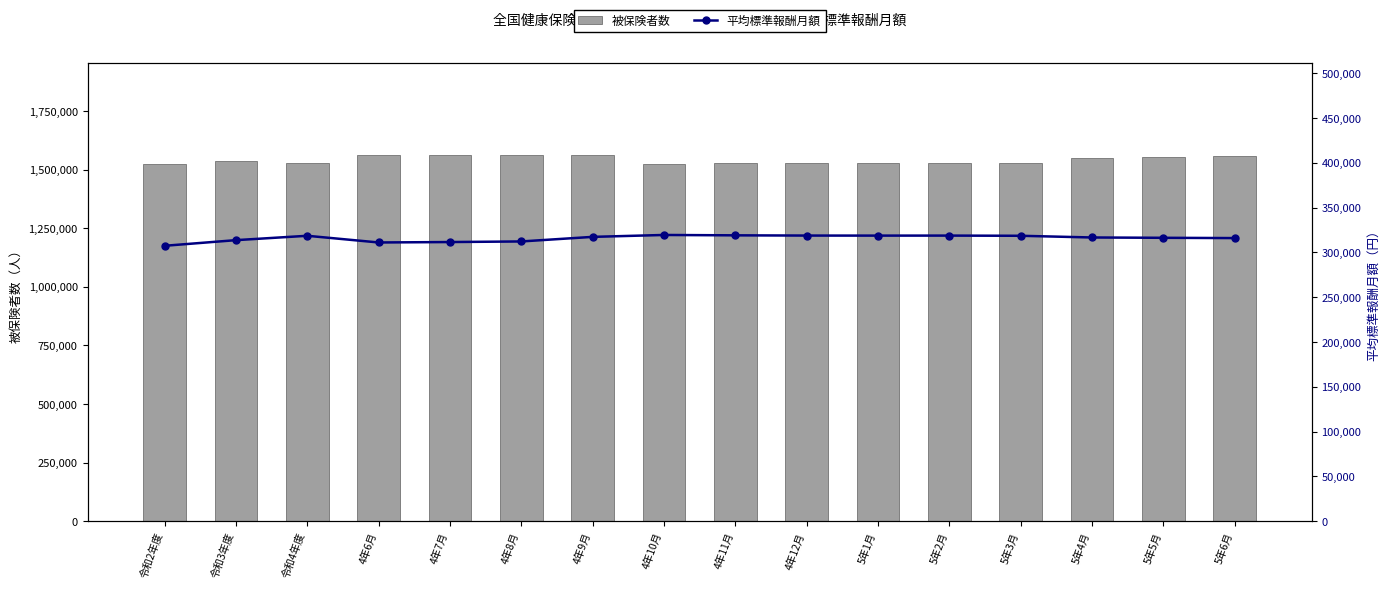

What are all the series names shown in the legend?

被保険者数, 平均標準報酬月額